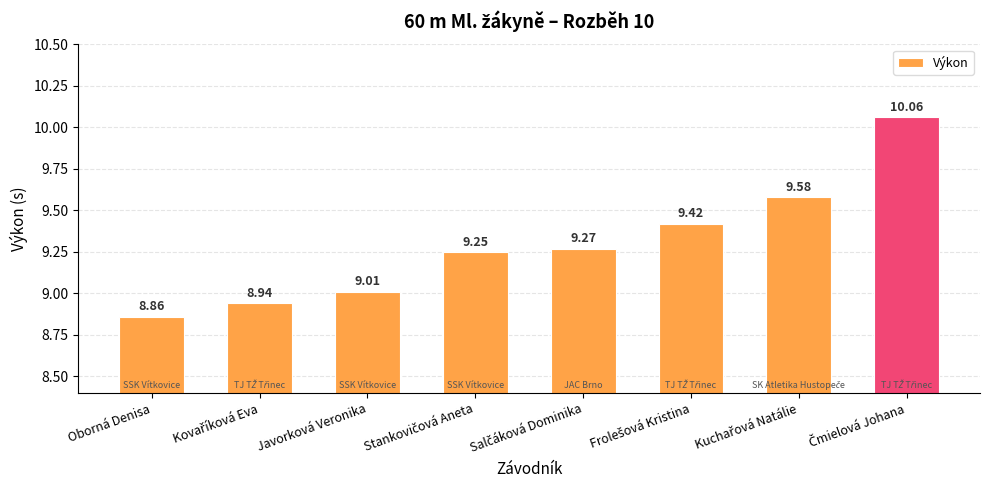

What is the label of the 3rd bar from the left?

Javorková Veronika